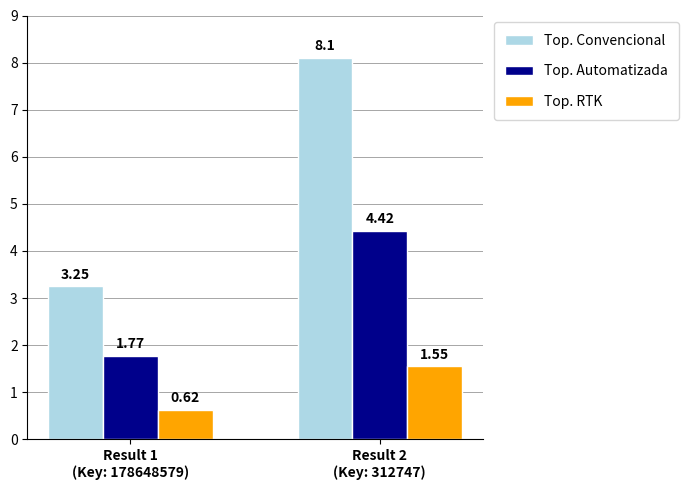

Which series has the largest range (max minus min)?

Top. Convencional